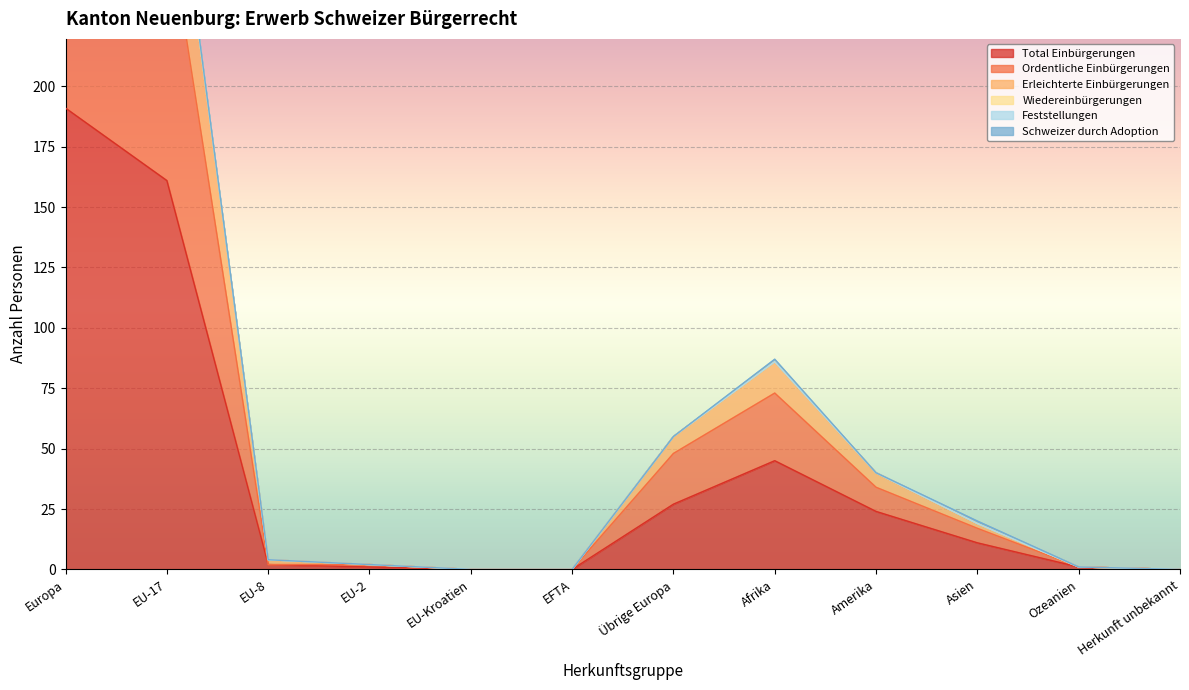

True or false: Ordentliche Einbürgerungen and Erleichterte Einbürgerungen cross at least once.

False